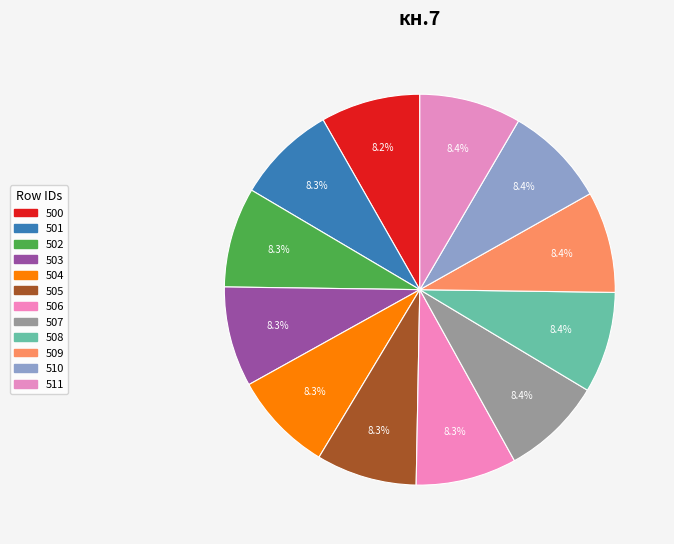

Is 510 the majority of the pie?

No